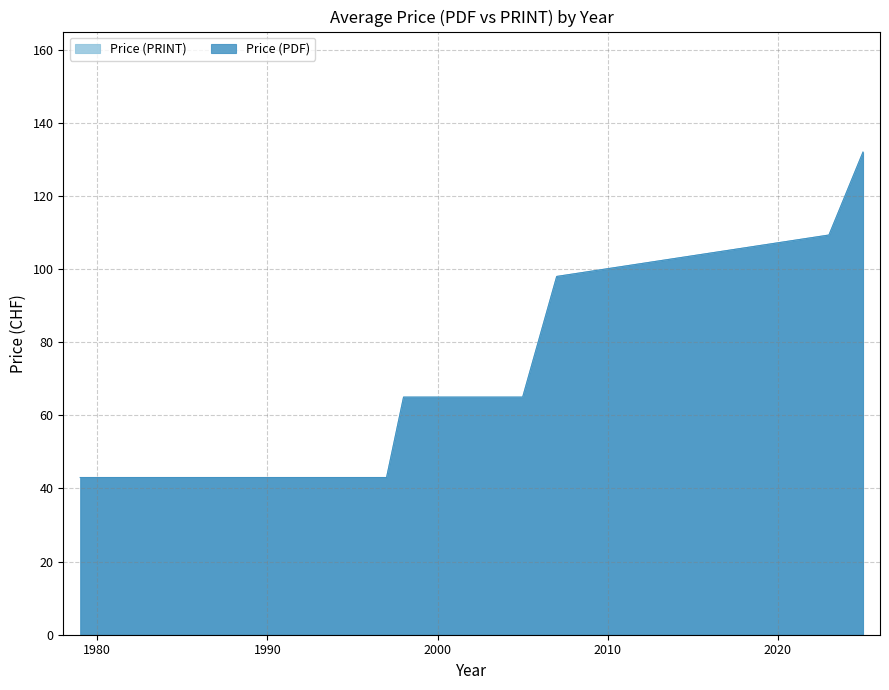

Rank the categories by Price (PDF) value from lowest to highest.

1979, 1983, 1984, 1994, 1995, 1995, 1995, 1997, 1997, 1997, 1997, 1998, 1999, 1999, 2000, 2002, 2003, 2005, 2005, 2005, 2006, 2006, 2007, 2007, 2007, 2023, 2023, 2023, 2025, 2025